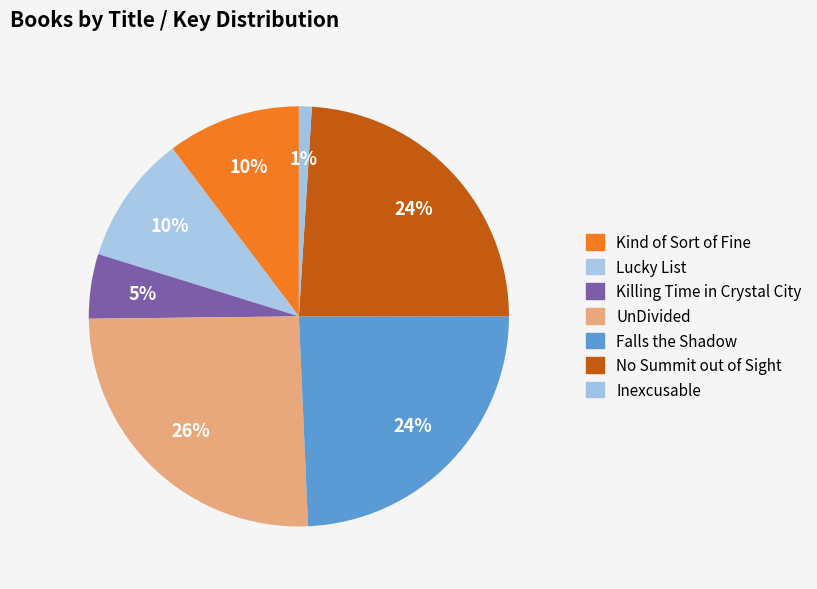

How many segments does this pie chart have?

7